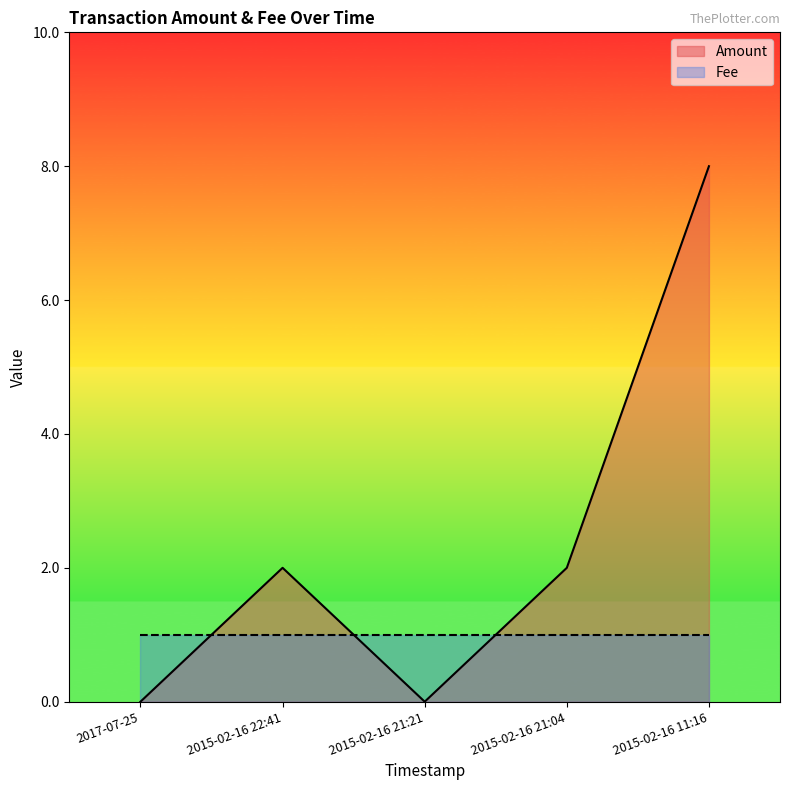

The value at 2015-02-16 21:21 is 4. True or false?

False